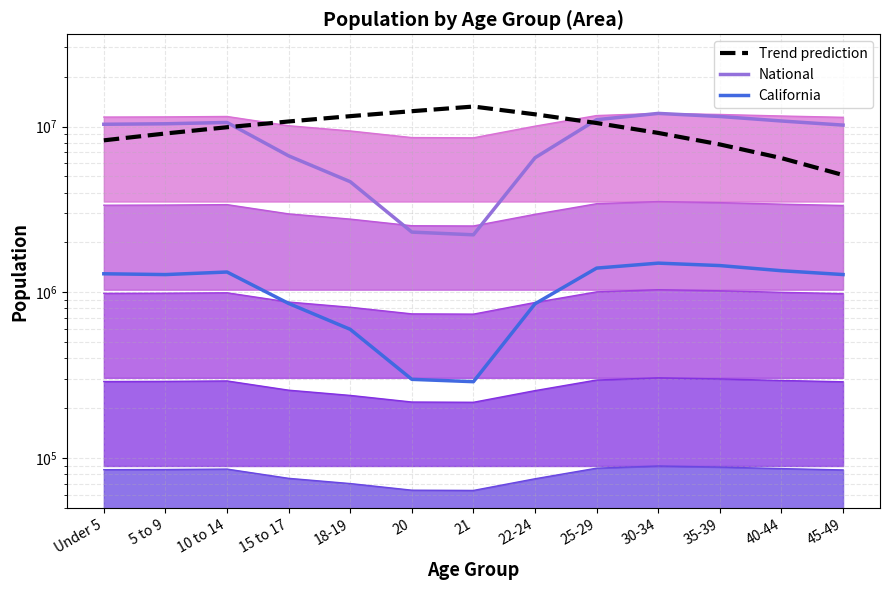

At how many categories does at least one series exceed 2559587?

13